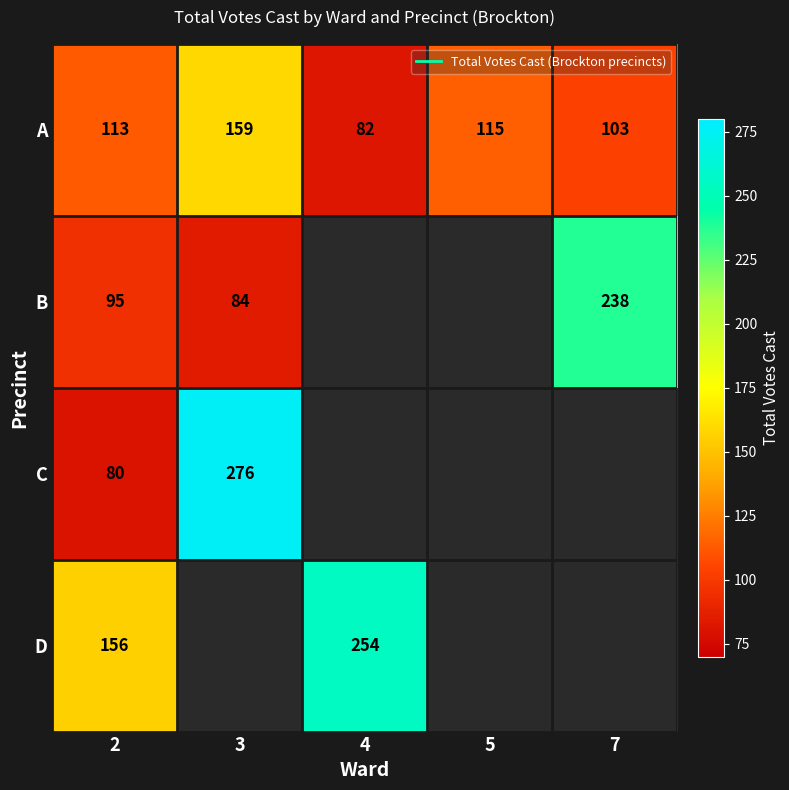

List the series in order of their peak value, lowest first.

A, B, D, C